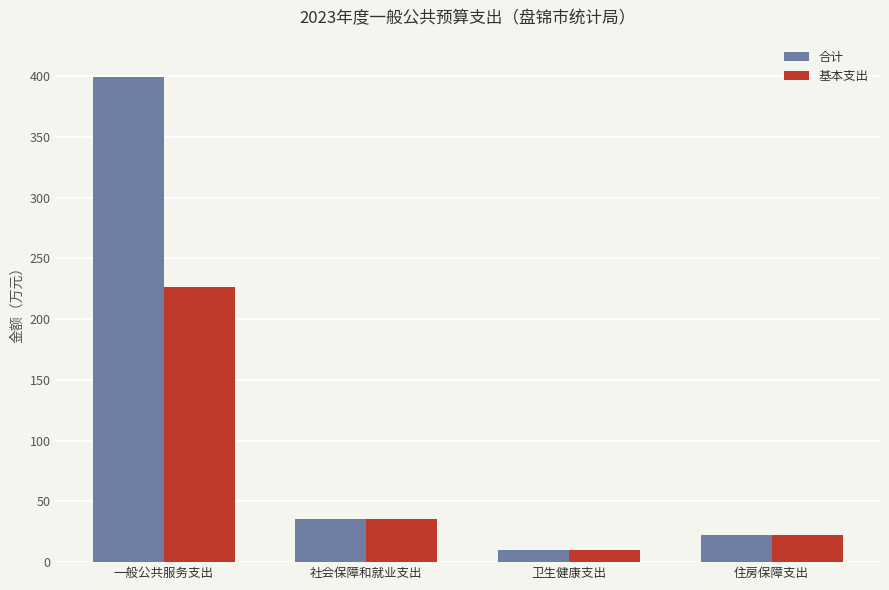

Which label corresponds to the largest value in the chart?

一般公共服务支出